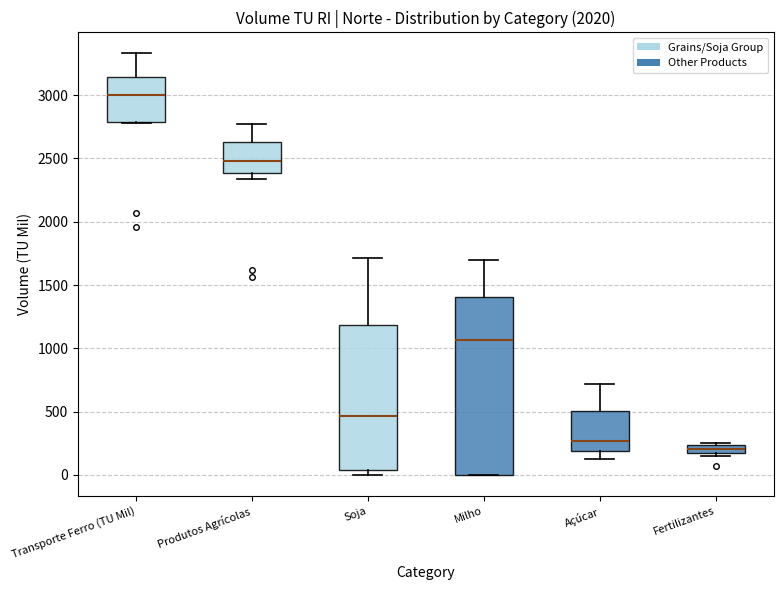

Which box has the lowest median line?

Fertilizantes